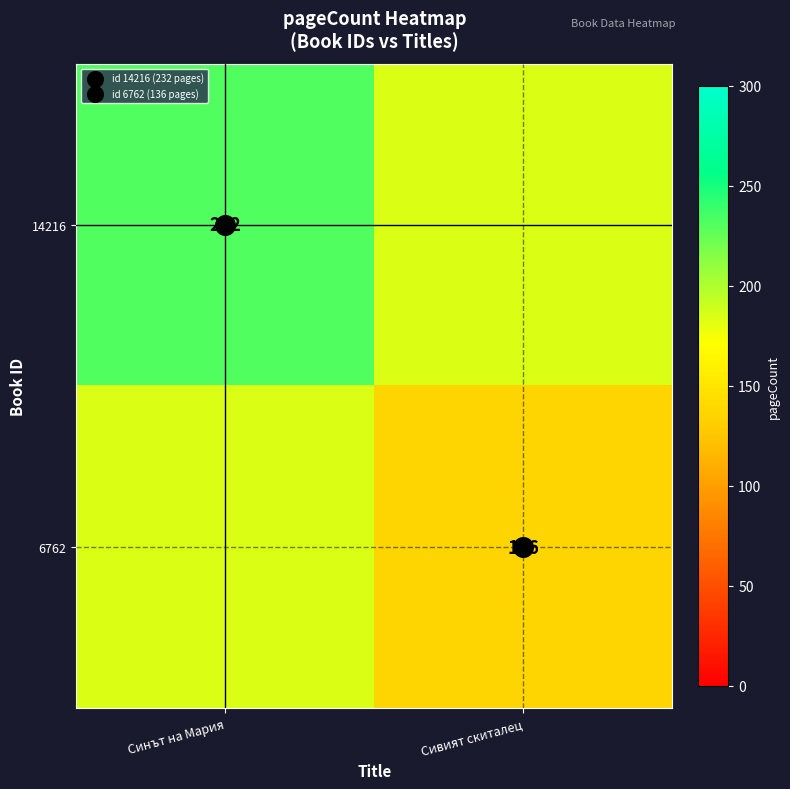

What is the average value of the 14216 series?

208